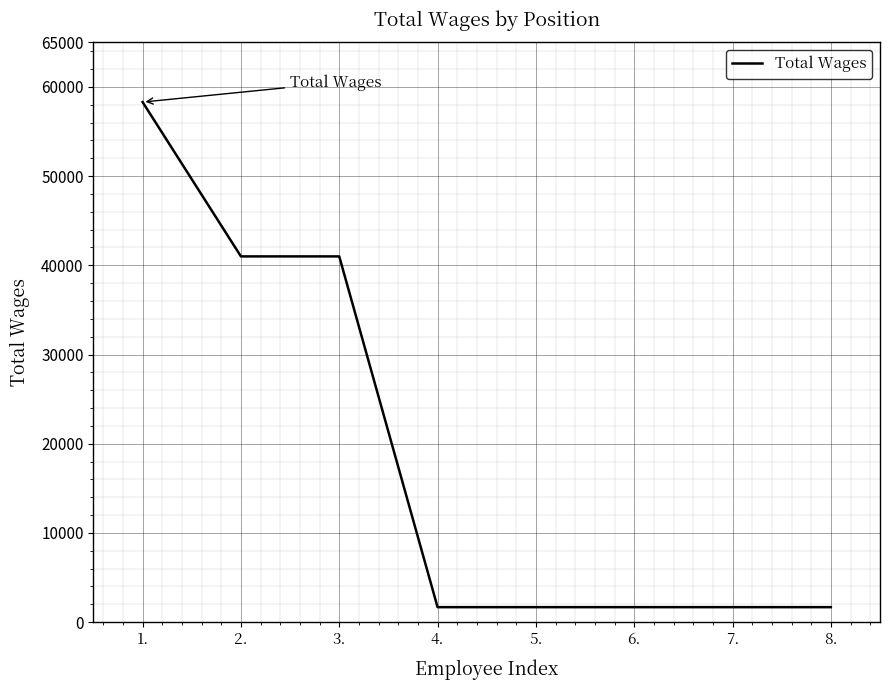

What is the greatest value displayed?

58300